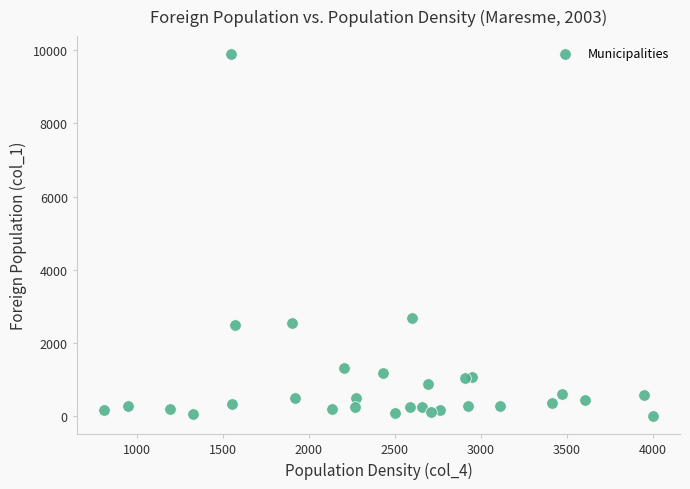

What is the range of Y values (max minus min)?

9881